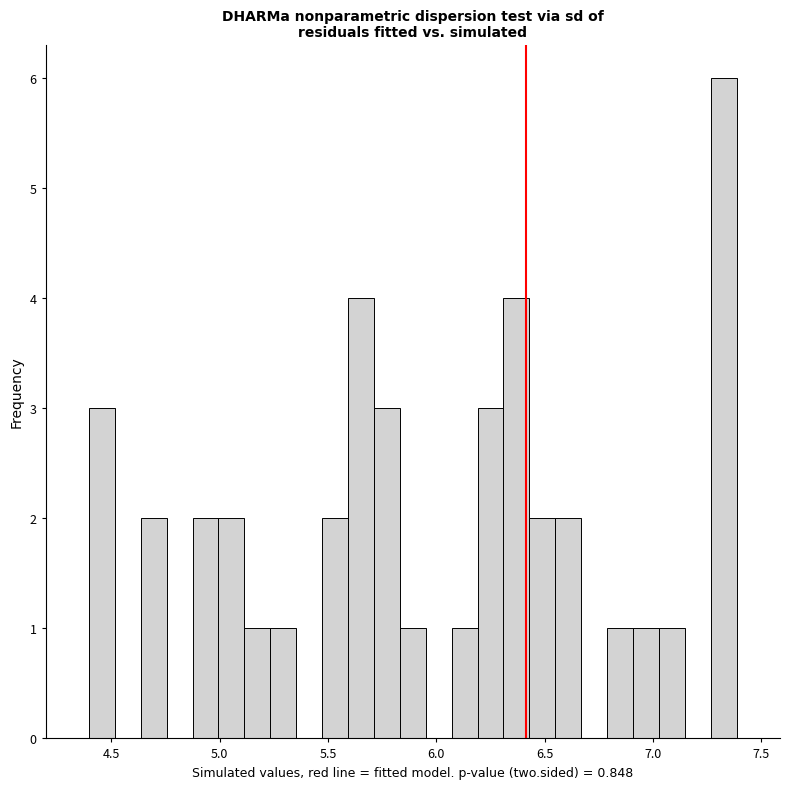

Around what value on the x-axis is the tallest bar? Give the approximate position of its centre, as read against the axis.

7.35